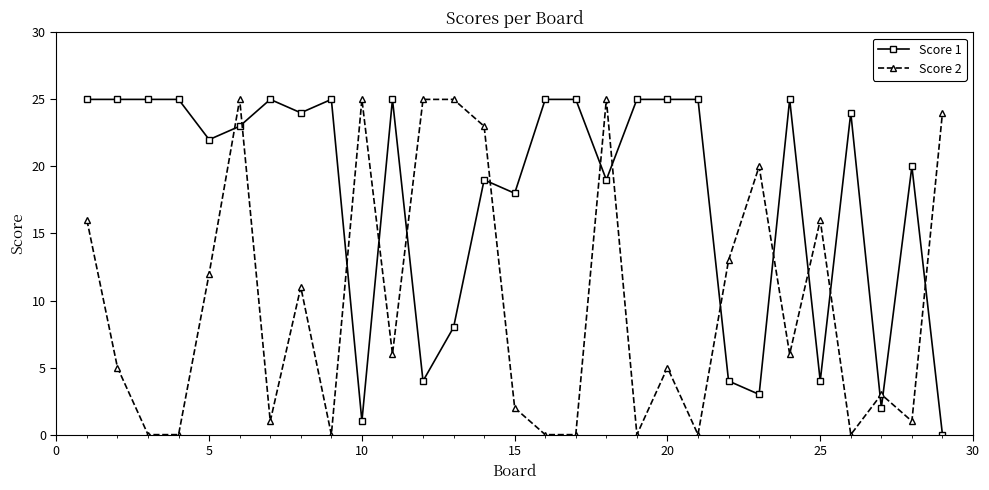

Rank the series by their average value, from lowest to highest.

Score 2, Score 1